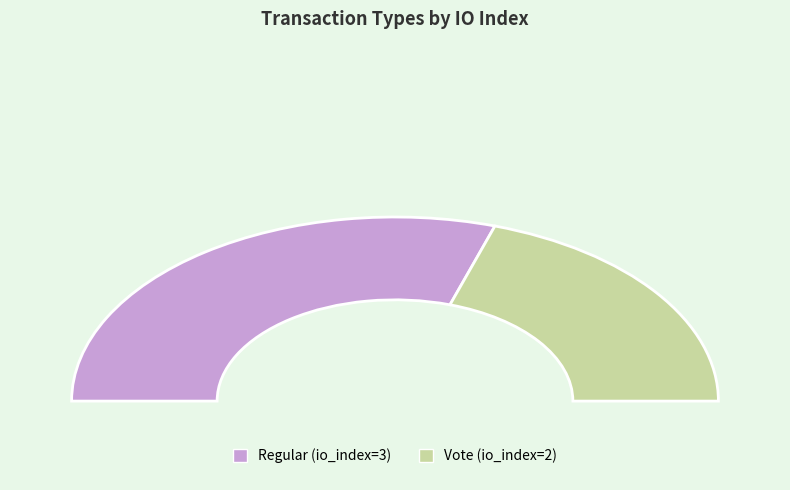

True or false: Vote accounts for 40% of the total.

True